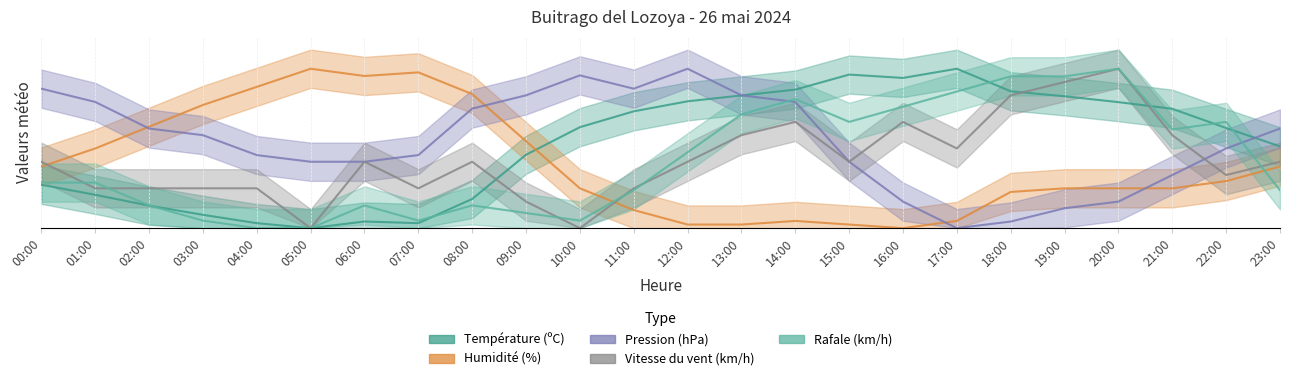

What is the approximate value of Pression (hPa) at 13:00?

83.3